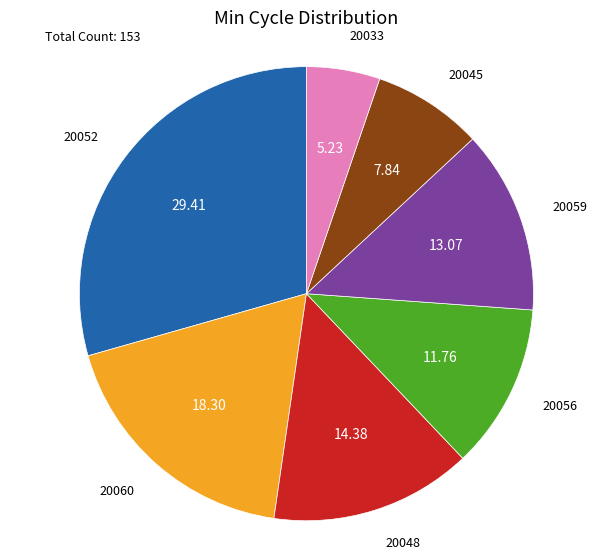

Is it true that 20045 is 17% of the pie?

False